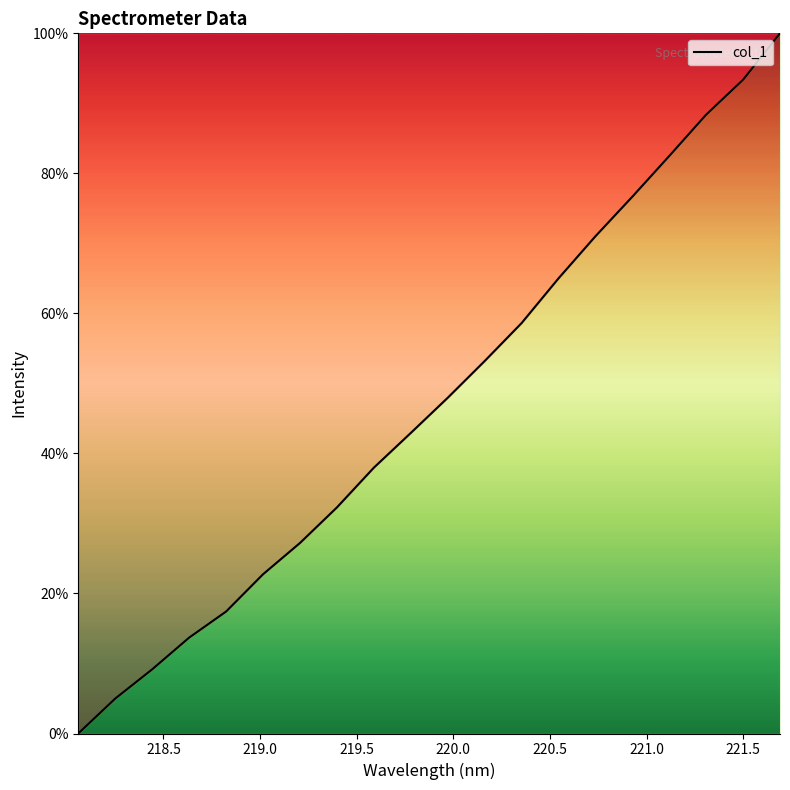

What is the greatest value displayed?

100.0